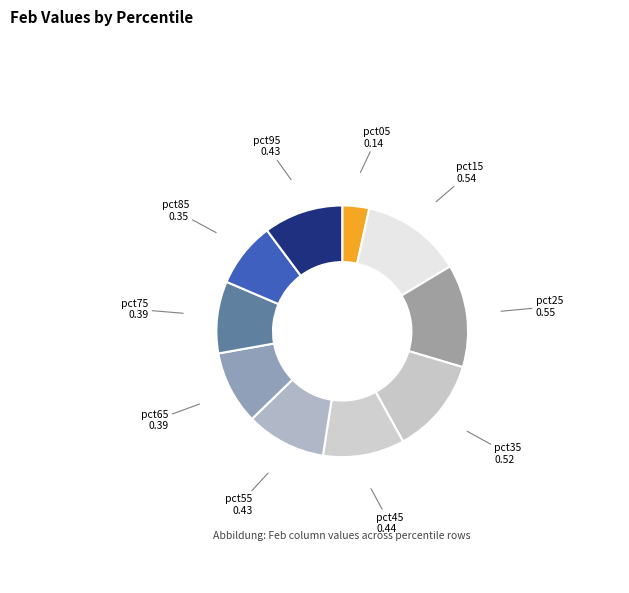

Is the sum of pct05 and pct45 greater than half?

No